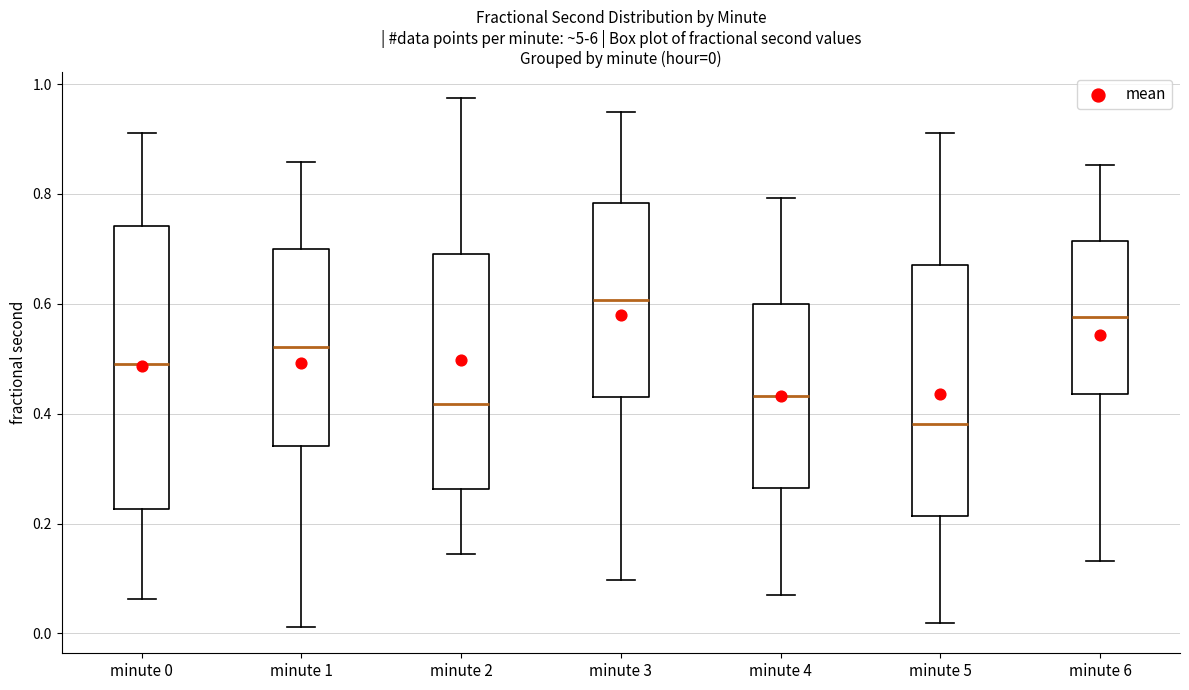

Which box's median line is the lowest?

minute 5